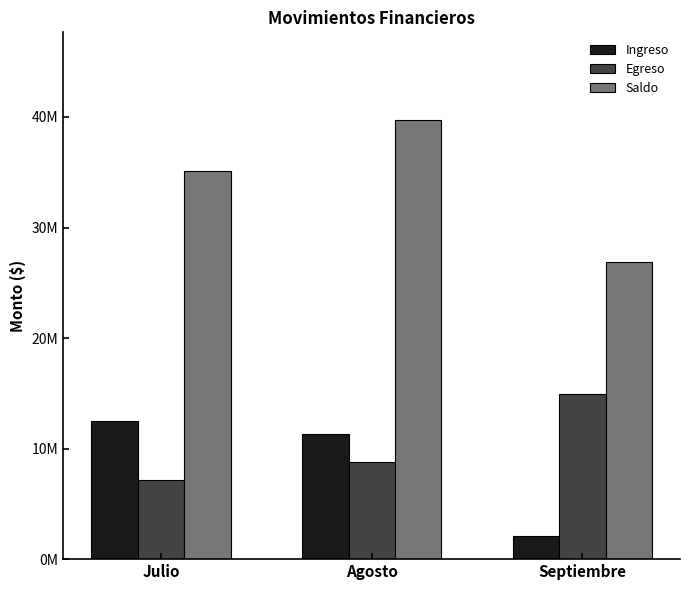

What are all the series names shown in the legend?

Ingreso, Egreso, Saldo